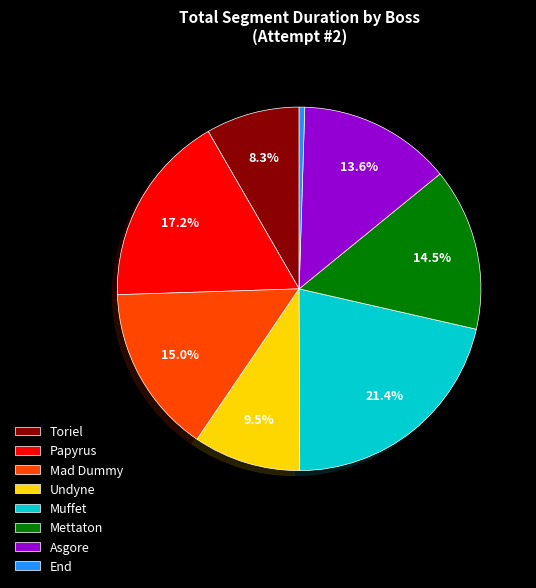

To the nearest percent, what is the average slice percentage?

12%